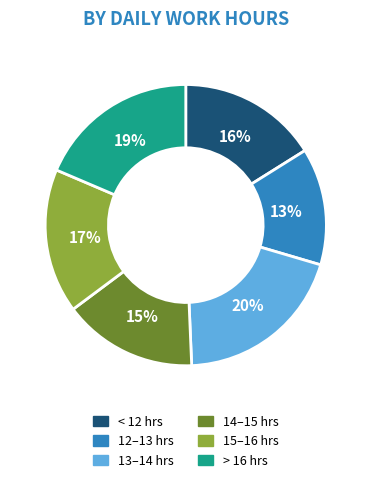

Is there a majority slice in this chart?

No